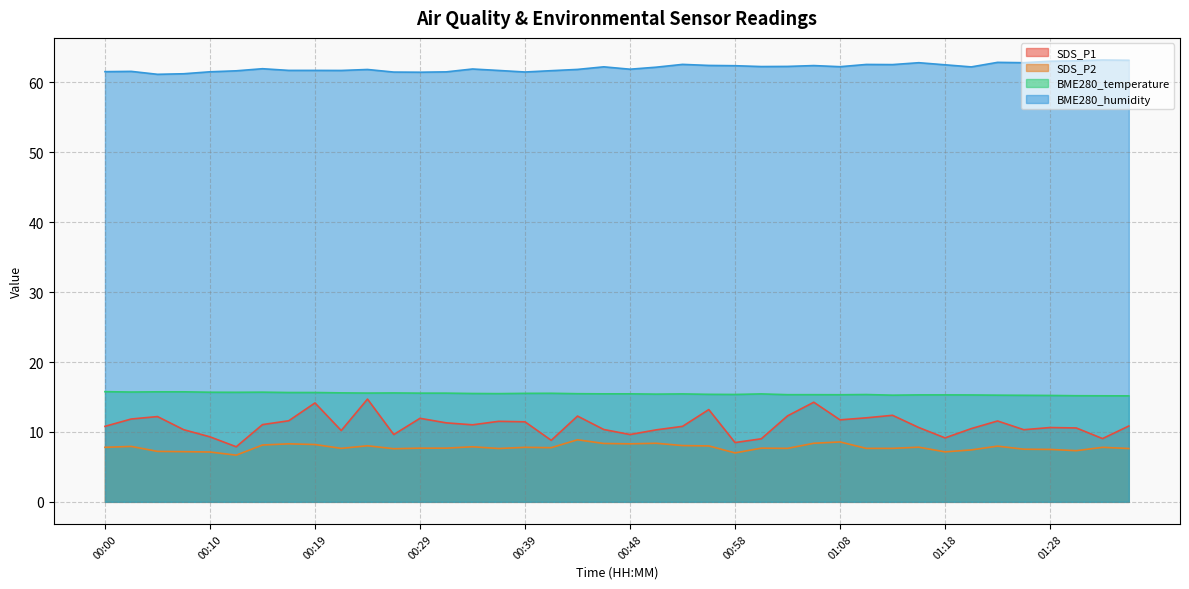

What is the greatest value displayed?

63.2